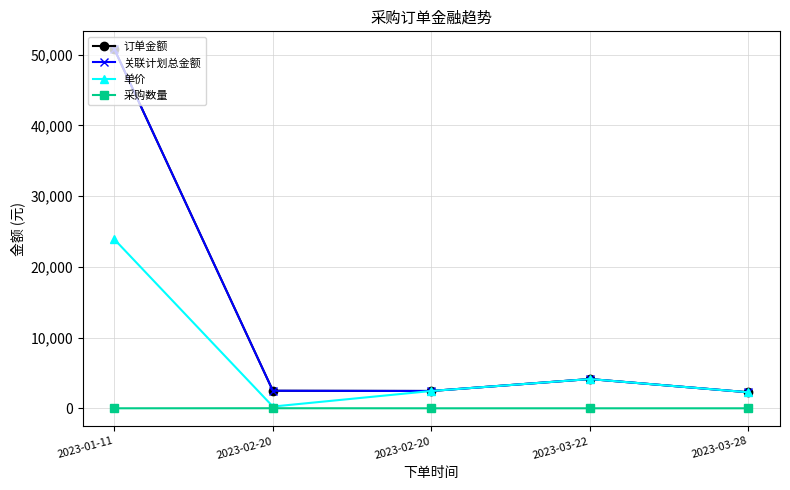

Is this an area chart (filled region under the line)?

No